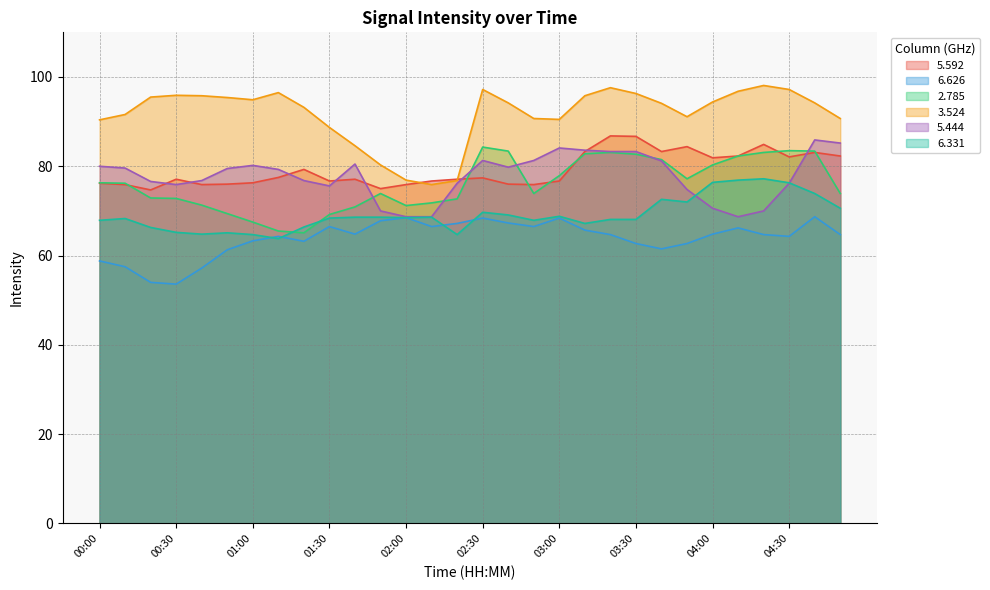

What is the value of the 5.444 point at the 29th from the left?

85.9